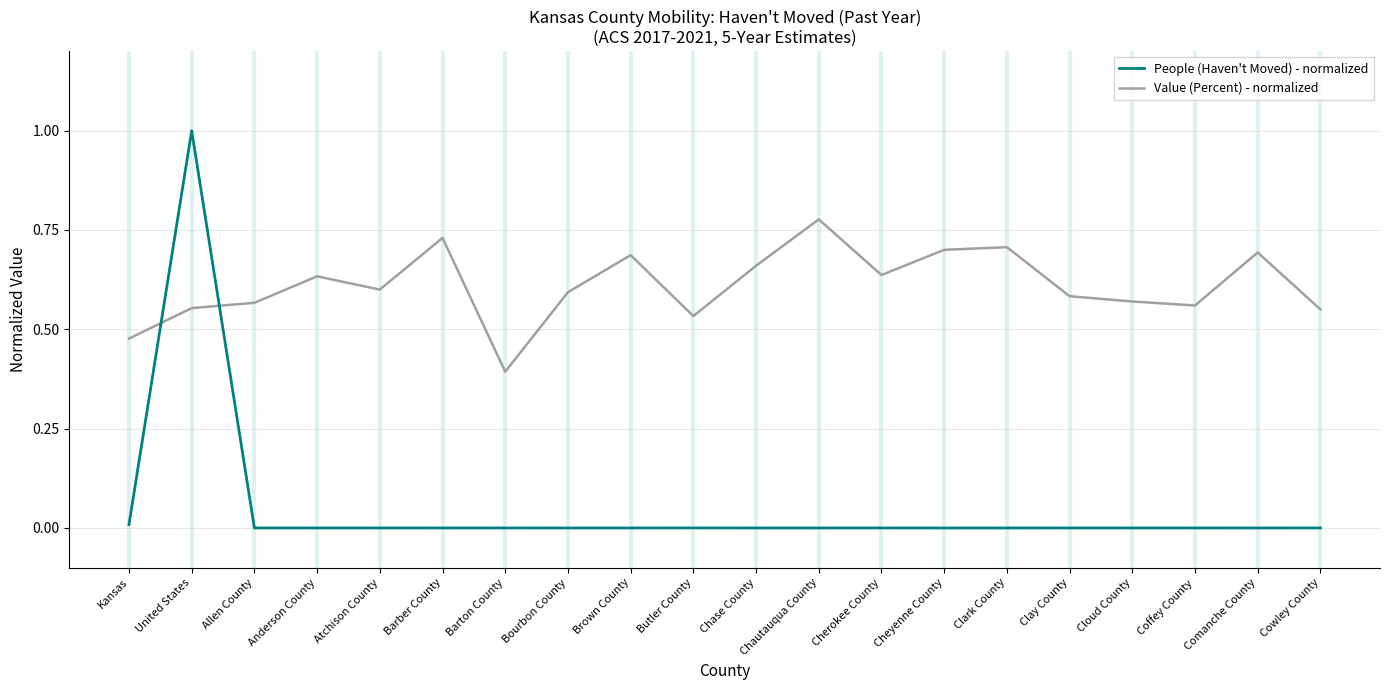

Rank the series by their average value, from highest to lowest.

Value (Percent) - normalized, People (Haven't Moved) - normalized